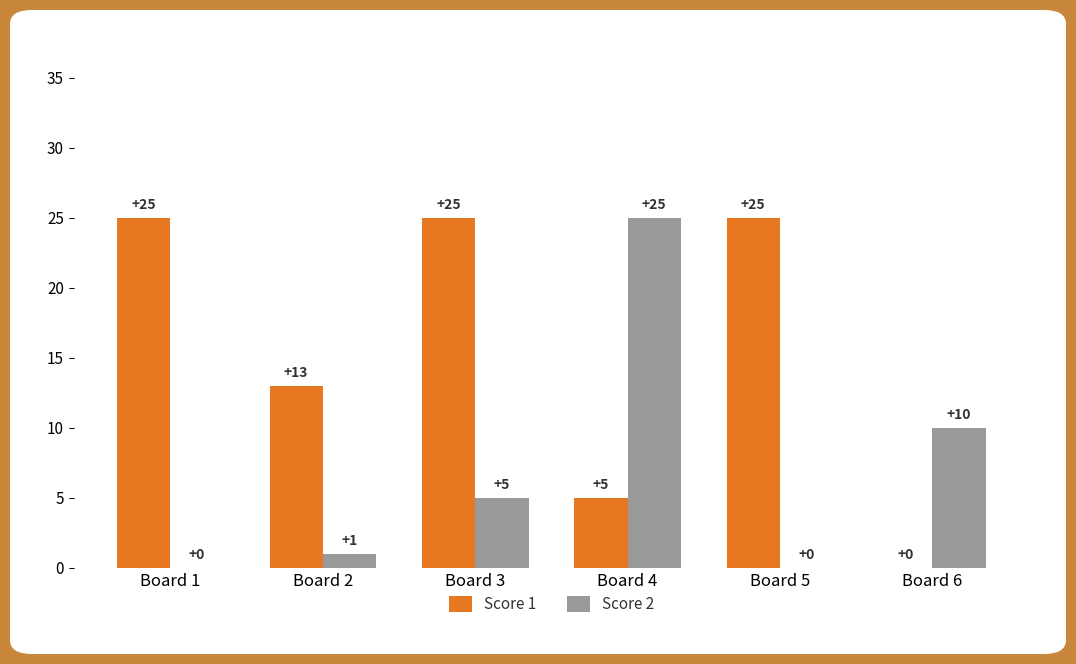

Reading left to right, what are all the values shown in this chart?

Score 1: 25	13	25	5	25	0
Score 2: 0	1	5	25	0	10